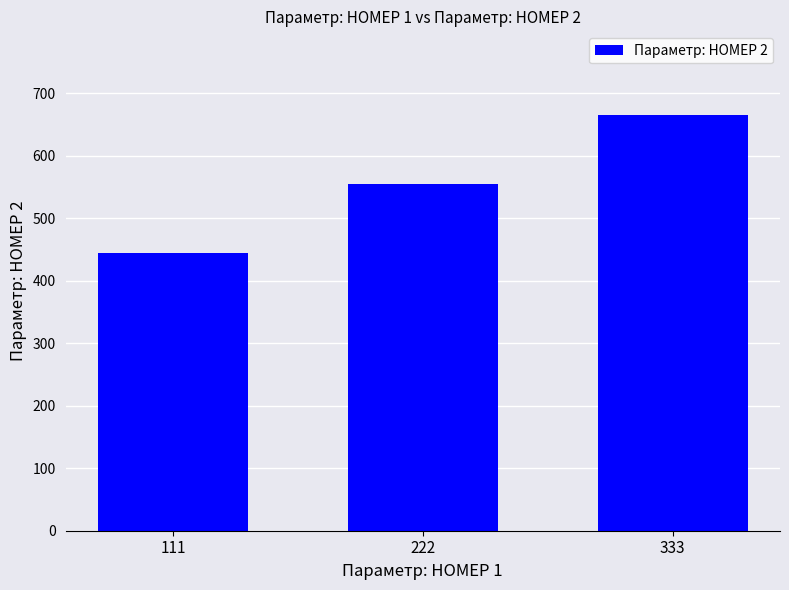

How many bars are there in total?

3